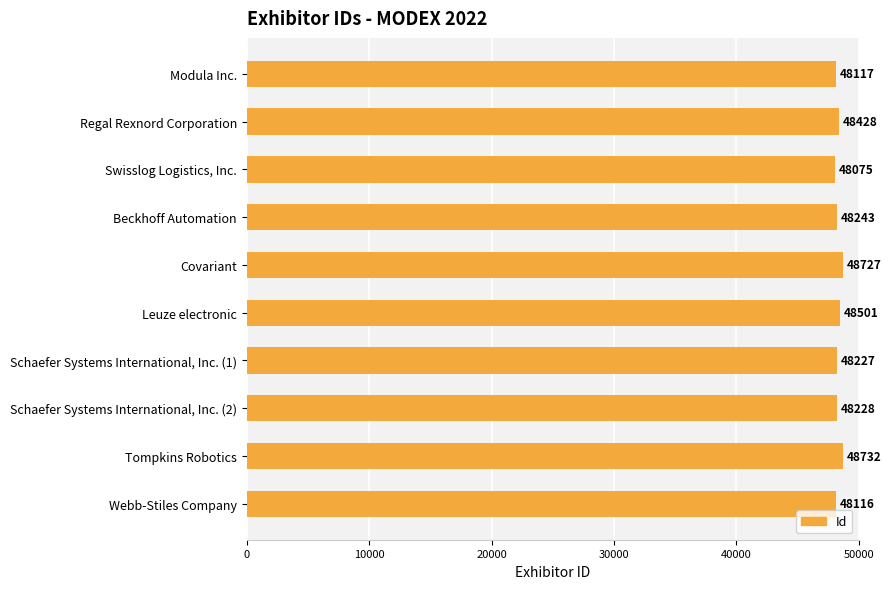

What is the difference between the values at Beckhoff Automation and Schaefer Systems International, Inc. (1)?

16